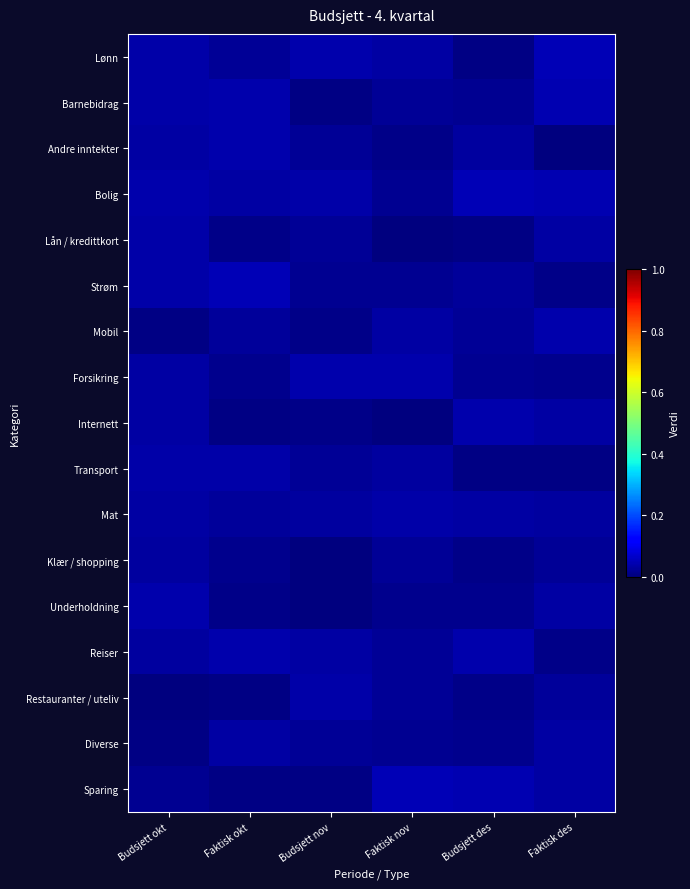

Reading left to right, list all the values displayed in this chart.

Lønn: Budsjett okt=0.0	Faktisk okt=0.0	Budsjett nov=0.0	Faktisk nov=0.0	Budsjett des=0.0	Faktisk des=0.0
Barnebidrag: Budsjett okt=0.0	Faktisk okt=0.0	Budsjett nov=0.0	Faktisk nov=0.0	Budsjett des=0.0	Faktisk des=0.0
Andre inntekter: Budsjett okt=0.0	Faktisk okt=0.0	Budsjett nov=0.0	Faktisk nov=0.0	Budsjett des=0.0	Faktisk des=0.0
Bolig: Budsjett okt=0.0	Faktisk okt=0.0	Budsjett nov=0.0	Faktisk nov=0.0	Budsjett des=0.0	Faktisk des=0.0
Lån / kredittkort: Budsjett okt=0.0	Faktisk okt=0.0	Budsjett nov=0.0	Faktisk nov=0.0	Budsjett des=0.0	Faktisk des=0.0
Strøm: Budsjett okt=0.0	Faktisk okt=0.0	Budsjett nov=0.0	Faktisk nov=0.0	Budsjett des=0.0	Faktisk des=0.0
Mobil: Budsjett okt=0.0	Faktisk okt=0.0	Budsjett nov=0.0	Faktisk nov=0.0	Budsjett des=0.0	Faktisk des=0.0
Forsikring: Budsjett okt=0.0	Faktisk okt=0.0	Budsjett nov=0.0	Faktisk nov=0.0	Budsjett des=0.0	Faktisk des=0.0
Internett: Budsjett okt=0.0	Faktisk okt=0.0	Budsjett nov=0.0	Faktisk nov=0.0	Budsjett des=0.0	Faktisk des=0.0
Transport: Budsjett okt=0.0	Faktisk okt=0.0	Budsjett nov=0.0	Faktisk nov=0.0	Budsjett des=0.0	Faktisk des=0.0
Mat: Budsjett okt=0.0	Faktisk okt=0.0	Budsjett nov=0.0	Faktisk nov=0.0	Budsjett des=0.0	Faktisk des=0.0
Klær / shopping: Budsjett okt=0.0	Faktisk okt=0.0	Budsjett nov=0.0	Faktisk nov=0.0	Budsjett des=0.0	Faktisk des=0.0
Underholdning: Budsjett okt=0.0	Faktisk okt=0.0	Budsjett nov=0.0	Faktisk nov=0.0	Budsjett des=0.0	Faktisk des=0.0
Reiser: Budsjett okt=0.0	Faktisk okt=0.0	Budsjett nov=0.0	Faktisk nov=0.0	Budsjett des=0.0	Faktisk des=0.0
Restauranter / uteliv: Budsjett okt=0.0	Faktisk okt=0.0	Budsjett nov=0.0	Faktisk nov=0.0	Budsjett des=0.0	Faktisk des=0.0
Diverse: Budsjett okt=0.0	Faktisk okt=0.0	Budsjett nov=0.0	Faktisk nov=0.0	Budsjett des=0.0	Faktisk des=0.0
Sparing: Budsjett okt=0.0	Faktisk okt=0.0	Budsjett nov=0.0	Faktisk nov=0.0	Budsjett des=0.0	Faktisk des=0.0